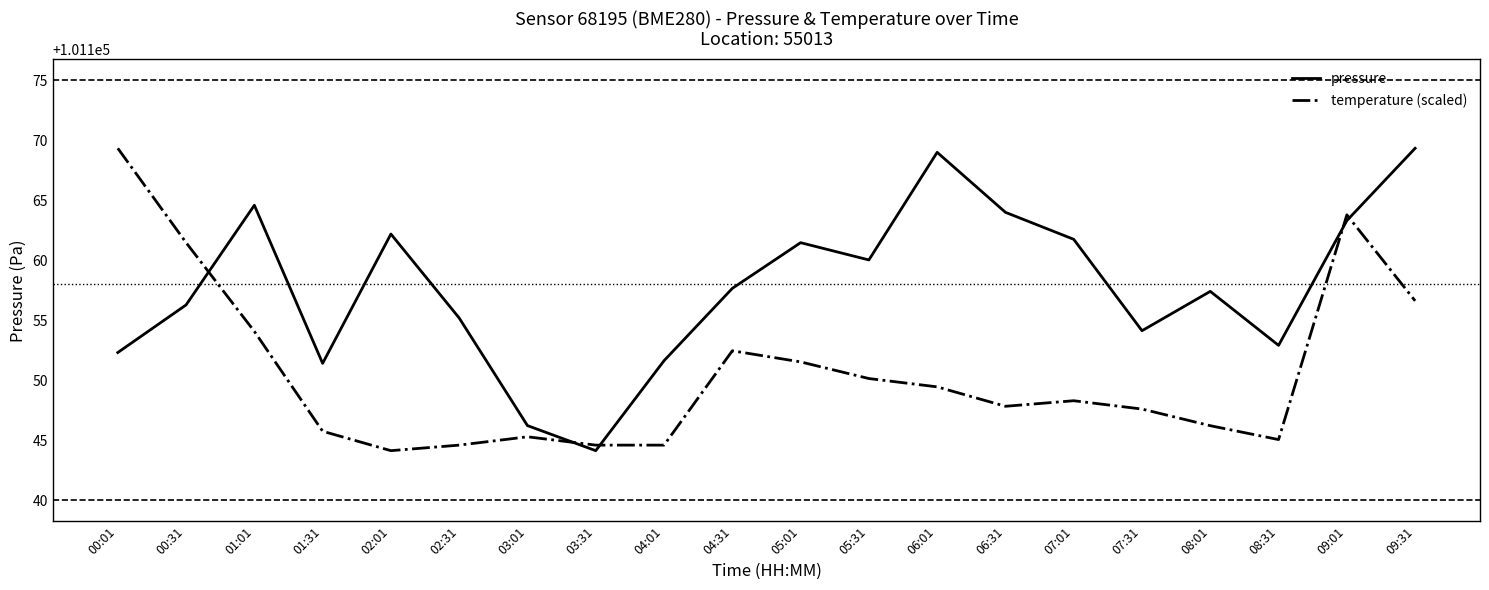

In pressure, how many points are higher than both neighbors (excluding endpoints)?

5